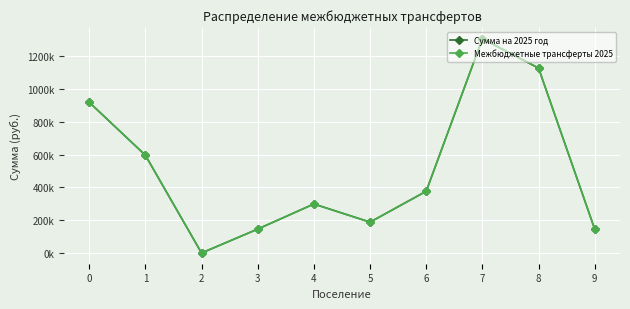

Does the chart have visible grid lines?

Yes